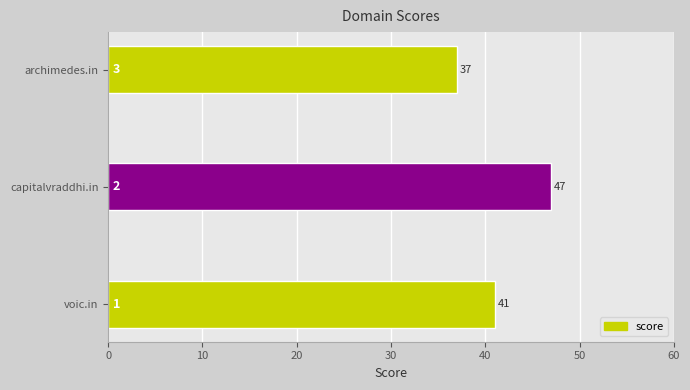

Count the number of data series in this chart.

1